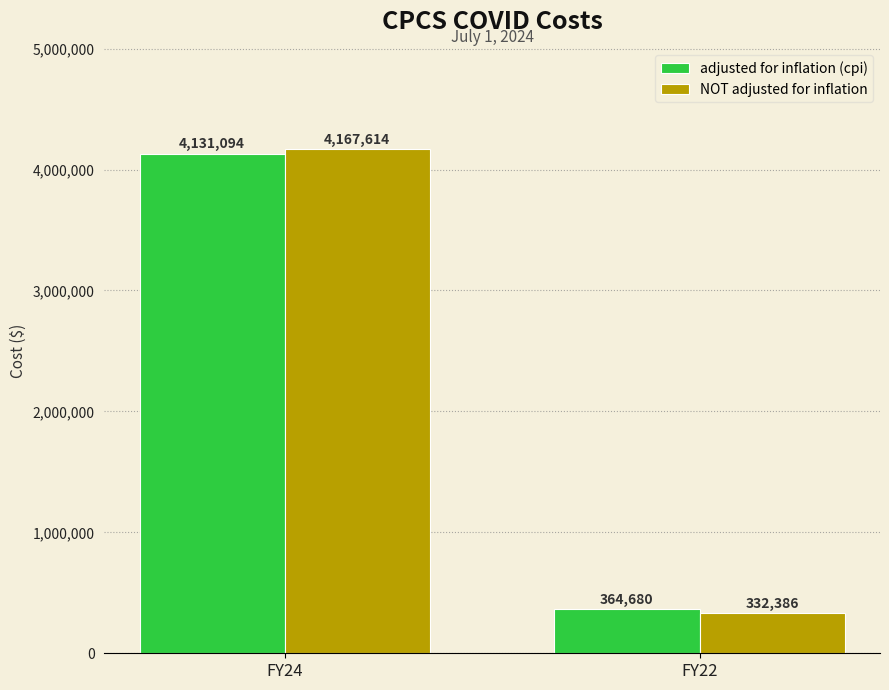

How many groups of bars are there?

2